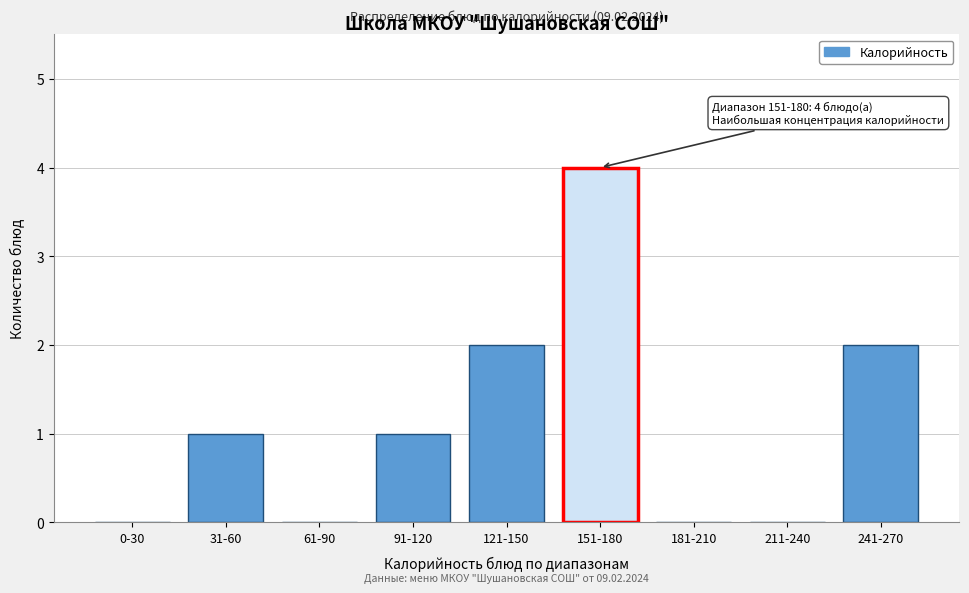

Reading left to right, what are all the values shown in this chart?

0-30=0	31-60=1	61-90=0	91-120=1	121-150=2	151-180=4	181-210=0	211-240=0	241-270=2